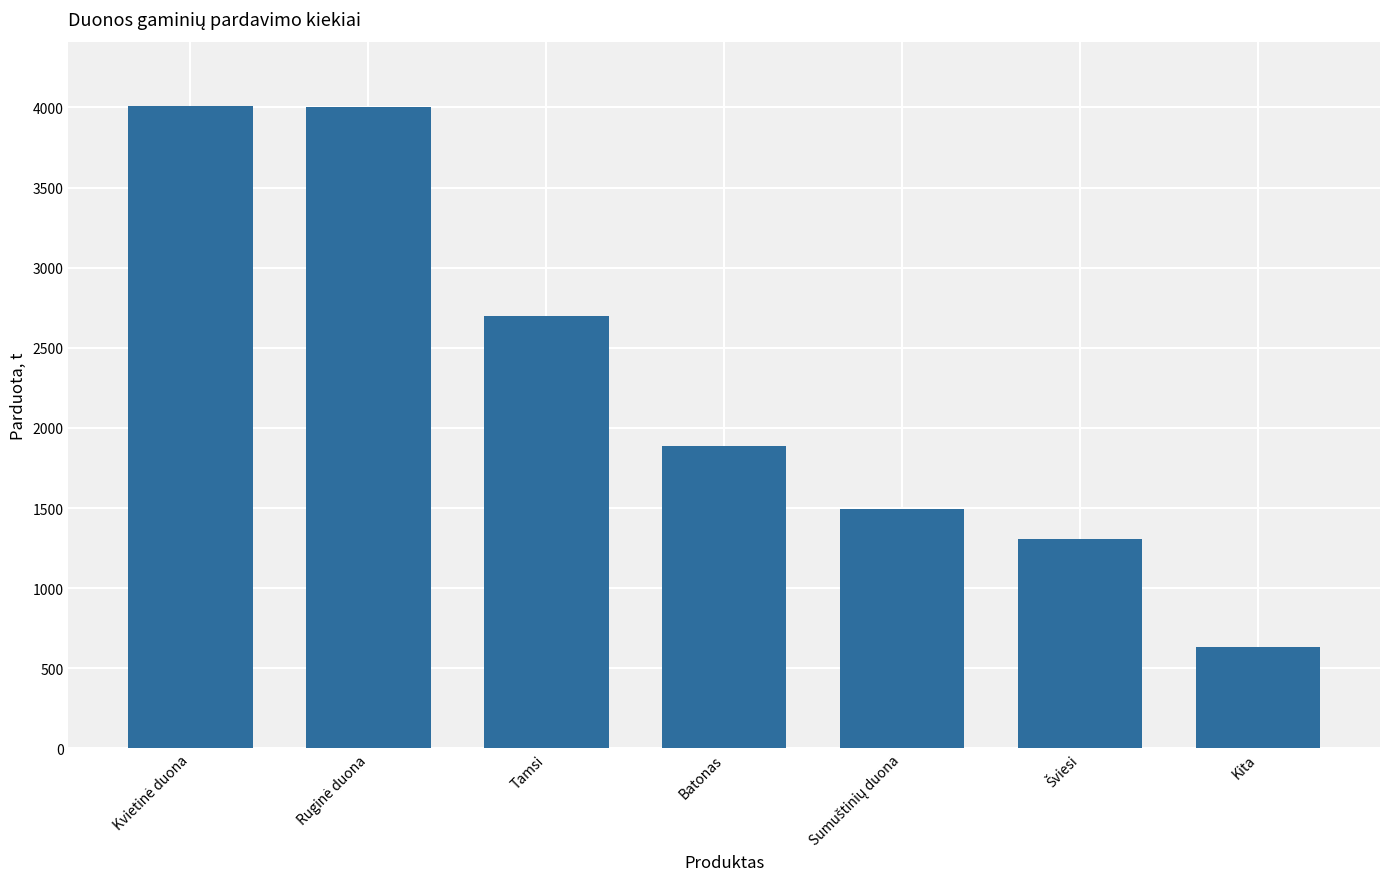

What is the minimum value shown in the chart?

630.9